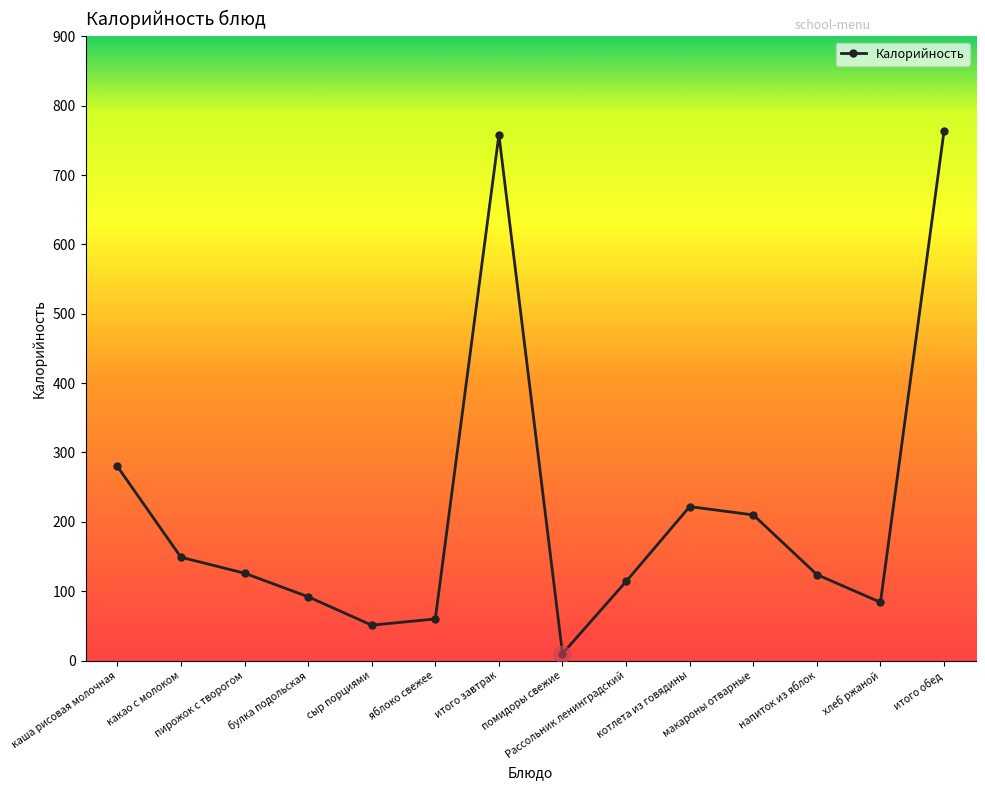

Where is the data nearest to the value 387?

каша рисовая молочная